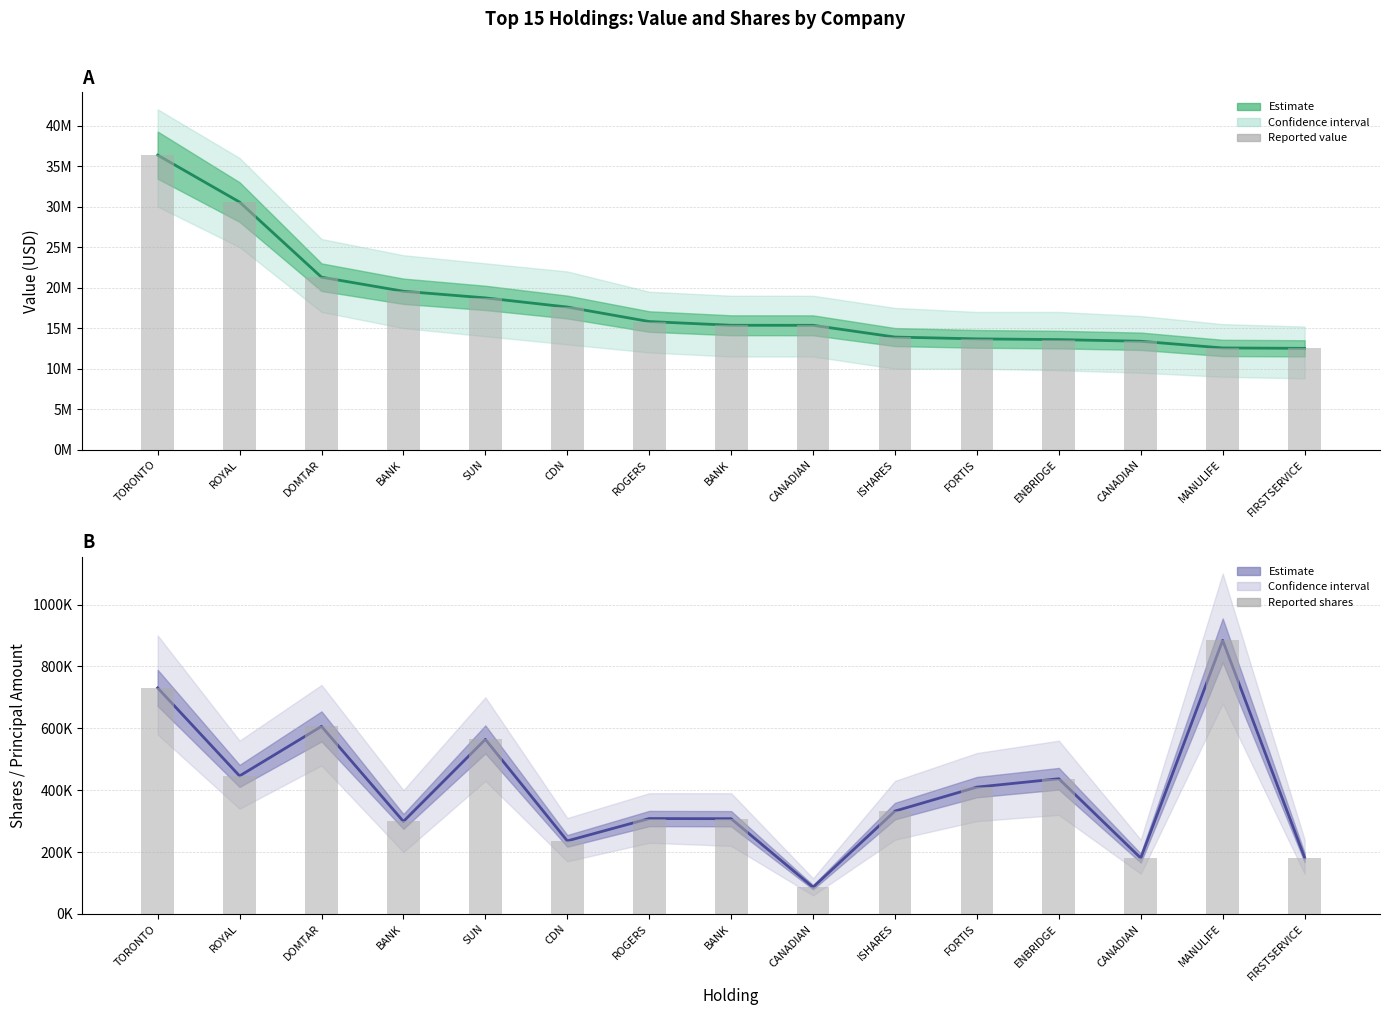

Which label corresponds to the largest value in the chart?

TORONTO